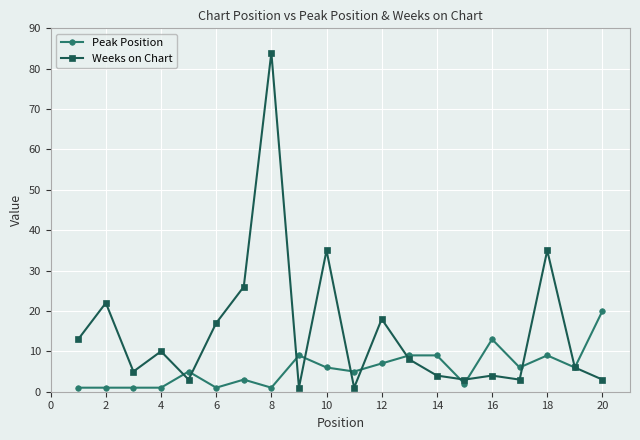

How many lines are shown in the chart?

2